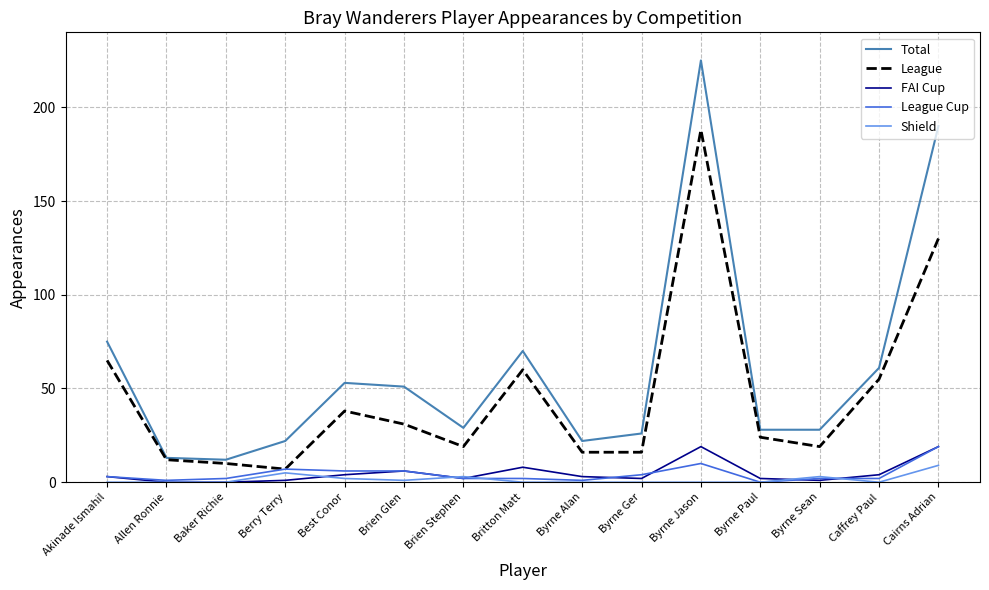

Is it true that Total equals 28 at Byrne Paul?

True